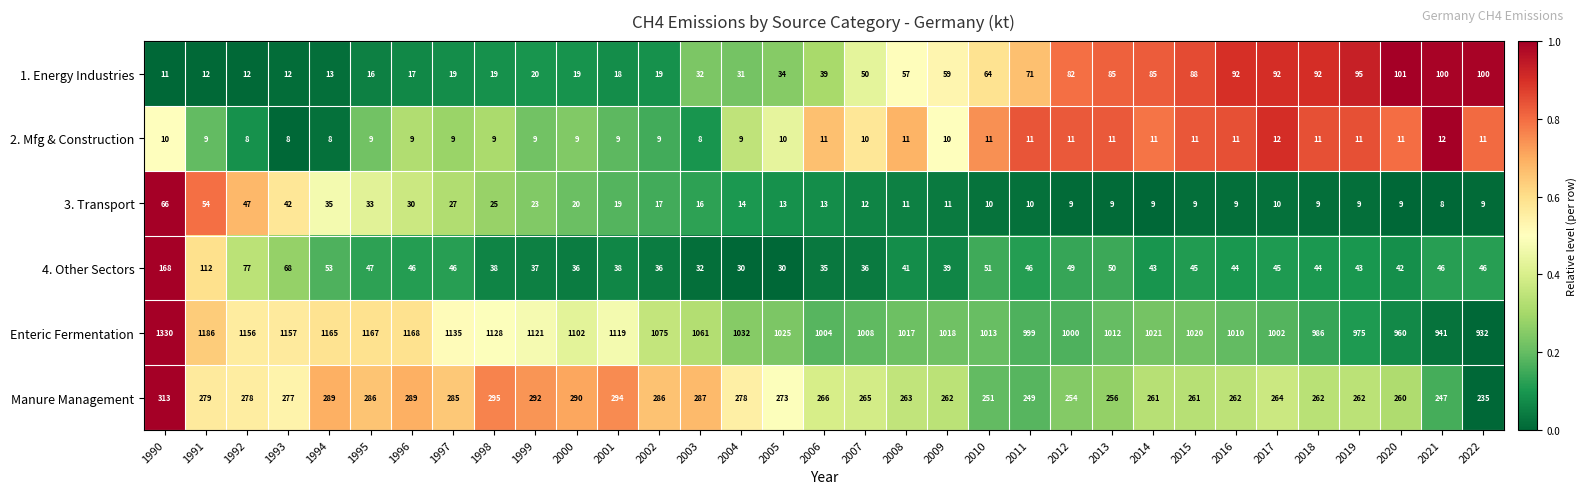

How many data points does each series have?

33